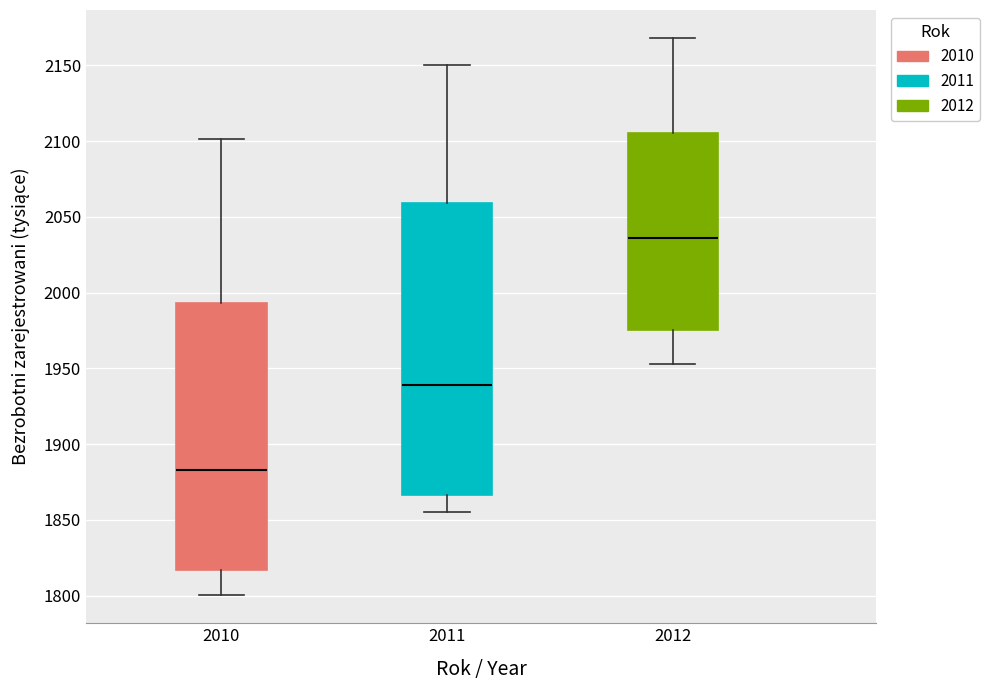

Where does the upper whisker of the box at x = 2012 end on the y-axis? The values are not printed on the chart, so give them approximately, as read against the axis.

2170